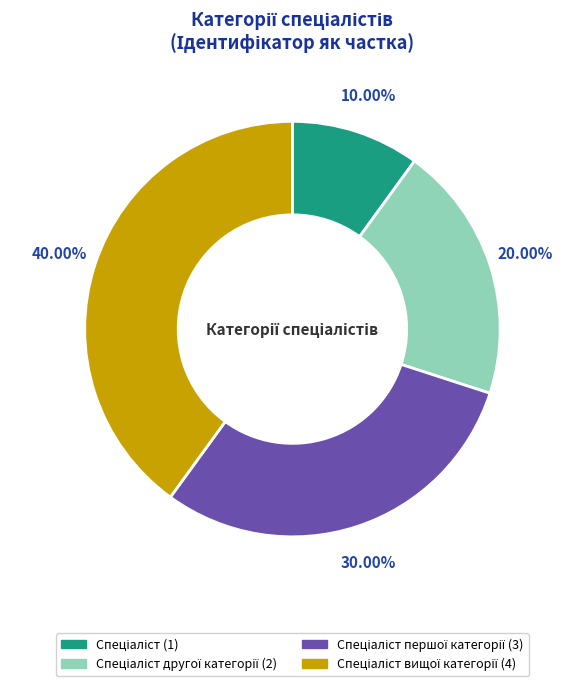

Is there any slice that represents more than half of the pie?

No